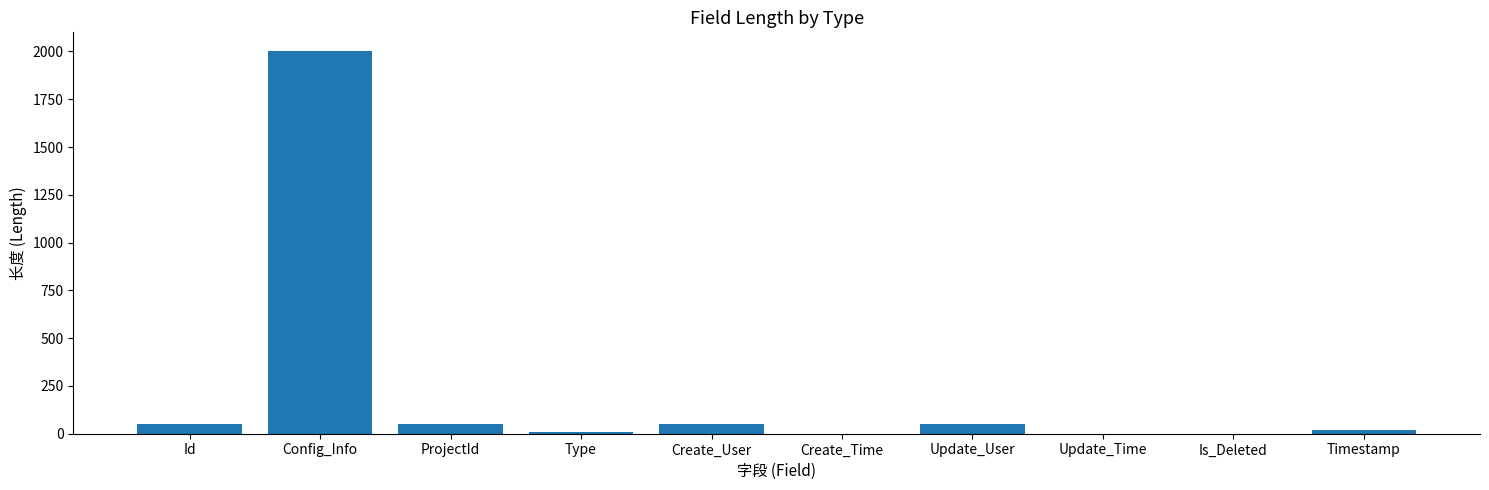

What is the maximum value shown in the chart?

2000